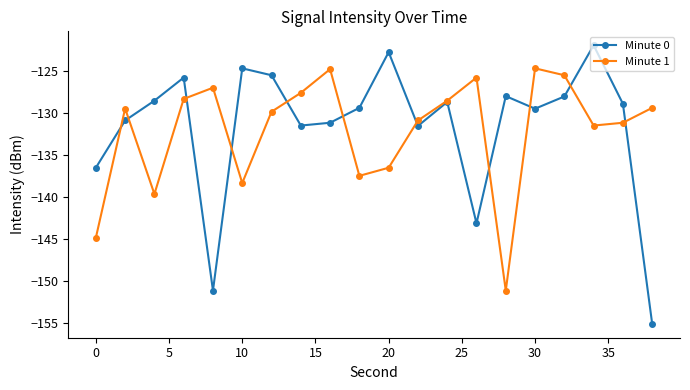

Which series ends up on top after the final intersection of Minute 0 and Minute 1?

Minute 1